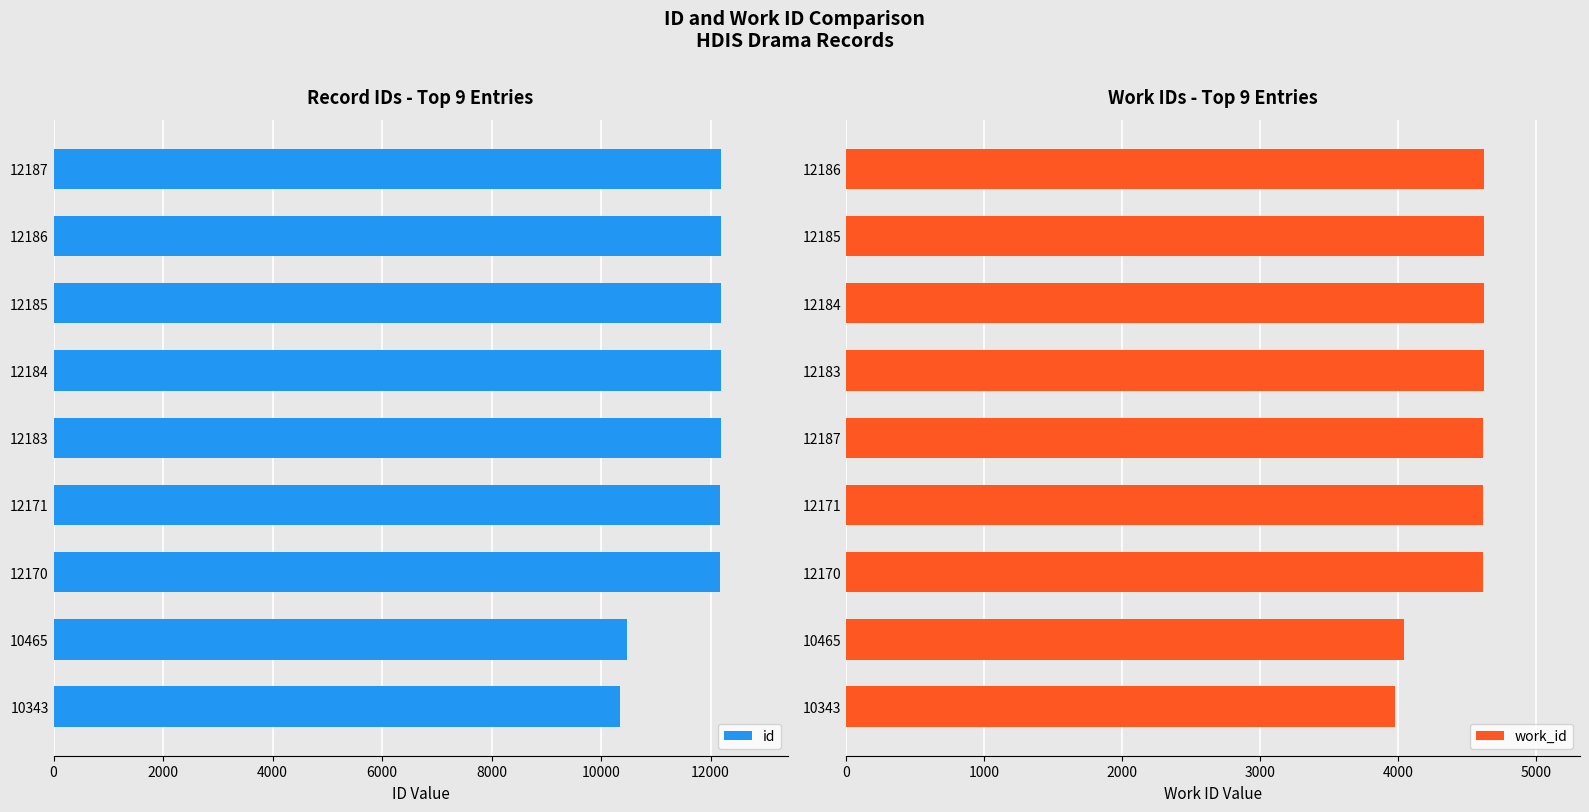

What is the difference between the maximum and minimum values in the id series?

1844